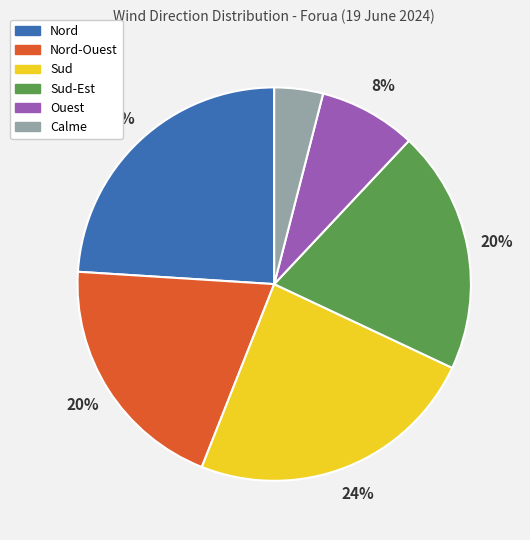

To the nearest percent, what is the difference between the largest and smallest slice percentages?

20%